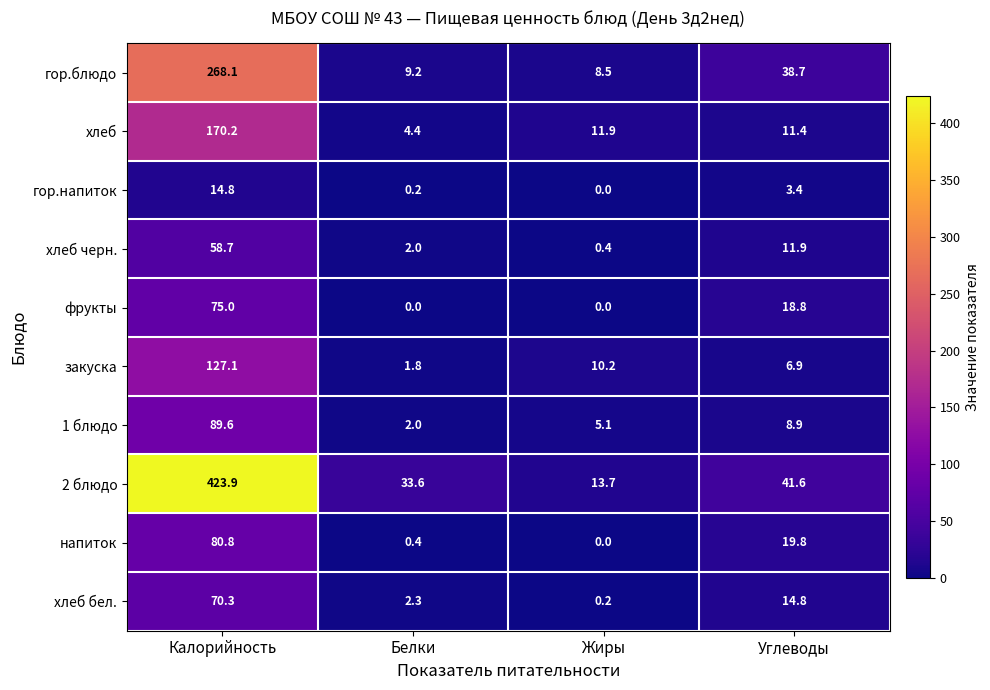

List the labels in order of гор.блюдо value, largest first.

Калорийность, Углеводы, Белки, Жиры